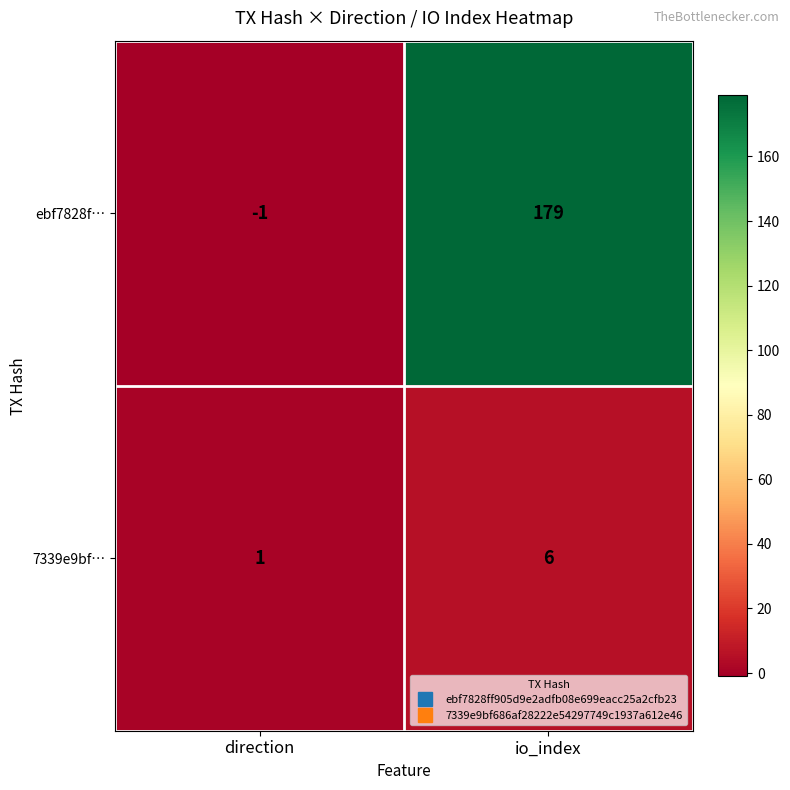

What is the sum of the ebf7828f… values at direction and io_index?

178